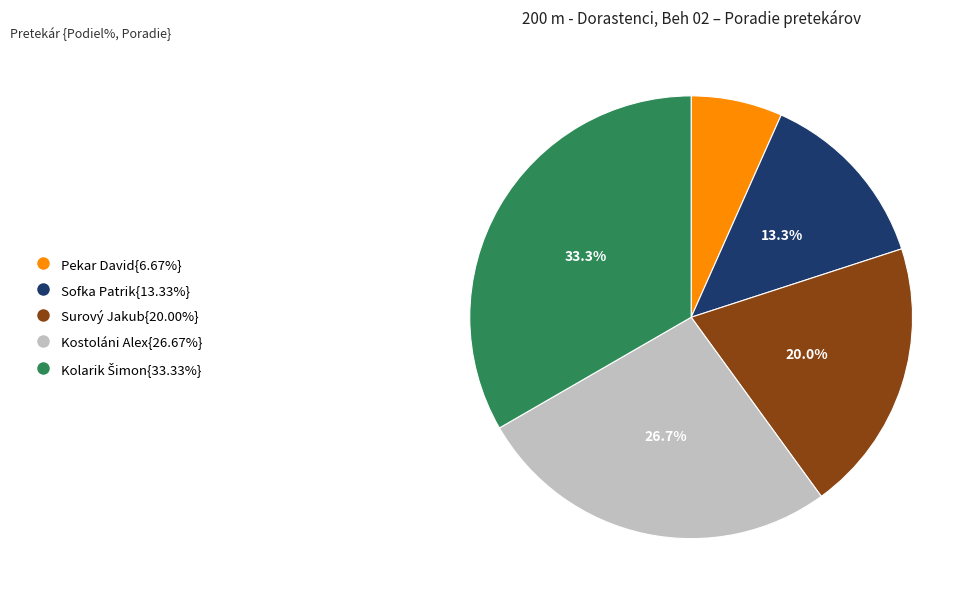

To the nearest percent, what is the average slice percentage?

20%